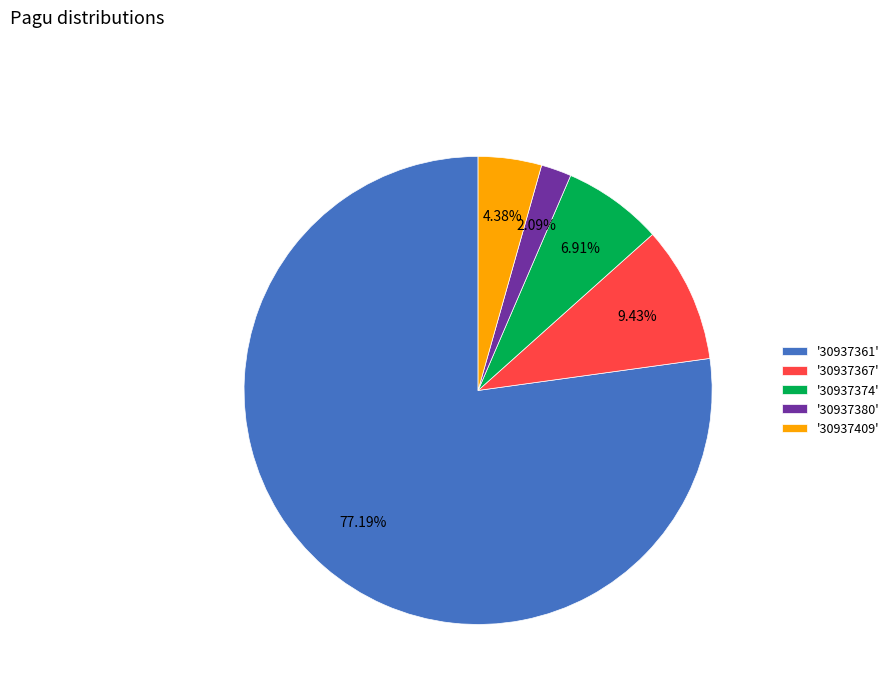

How many slices are in this pie chart?

5